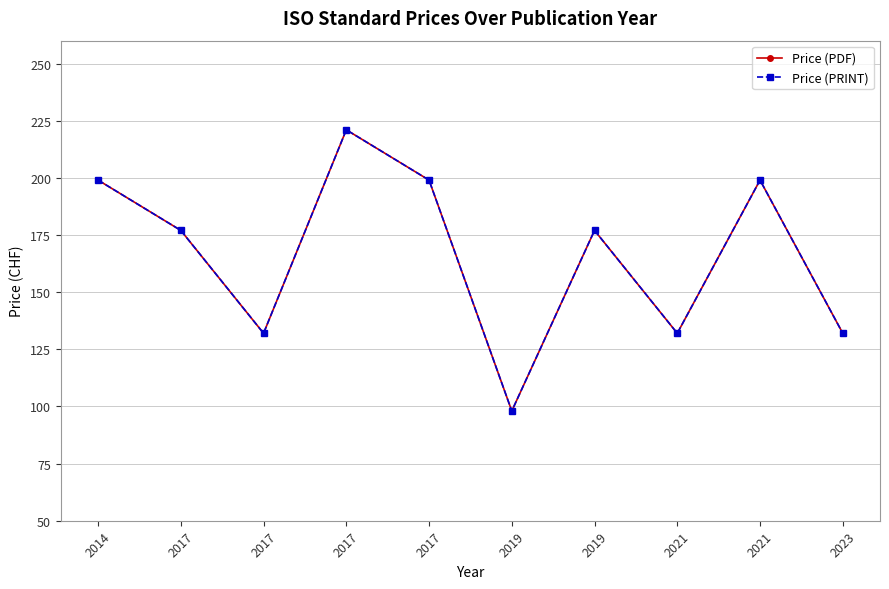

Does the chart have visible grid lines?

Yes